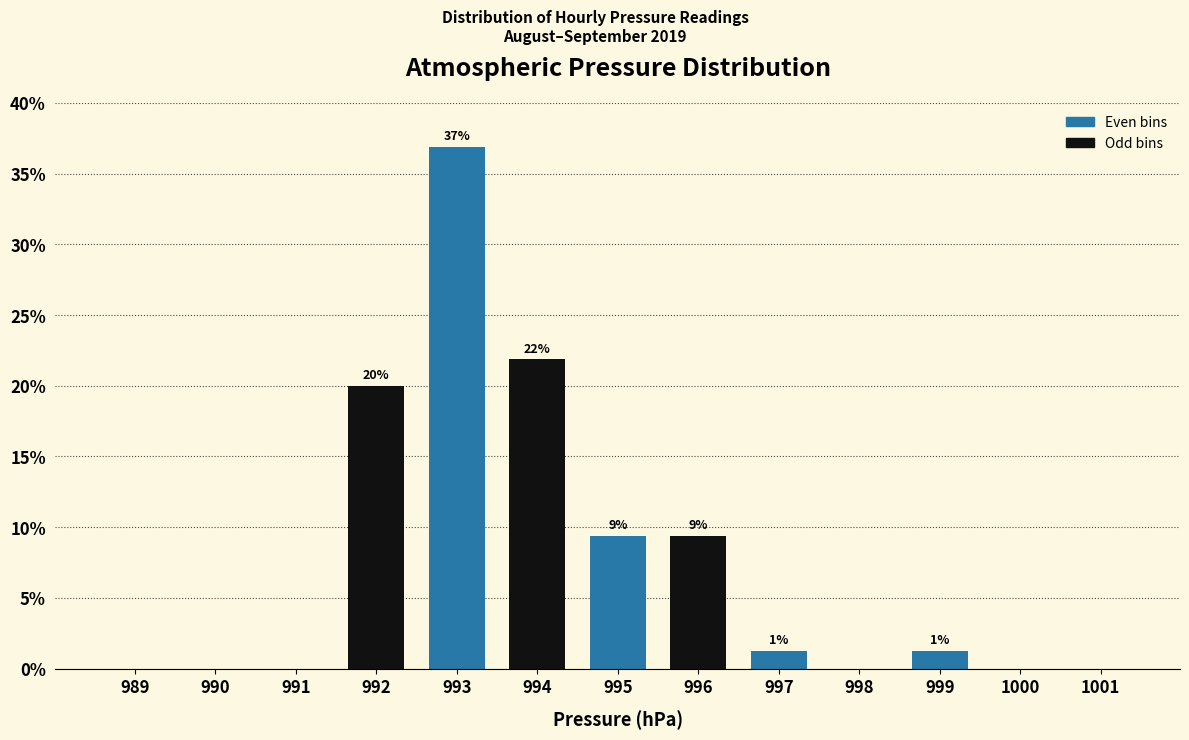

Are the bars horizontal?

No